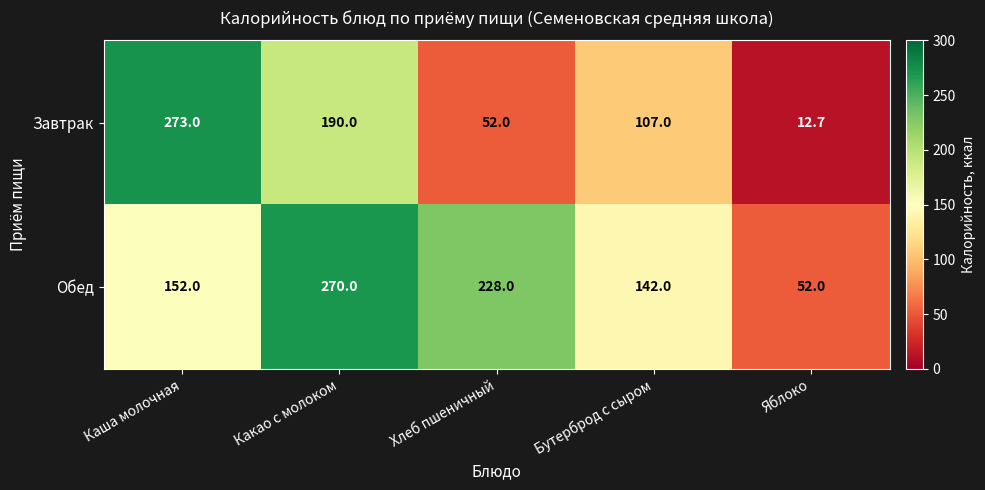

Which series changed the most between Хлеб пшеничный and Бутерброд с сыром?

Обед